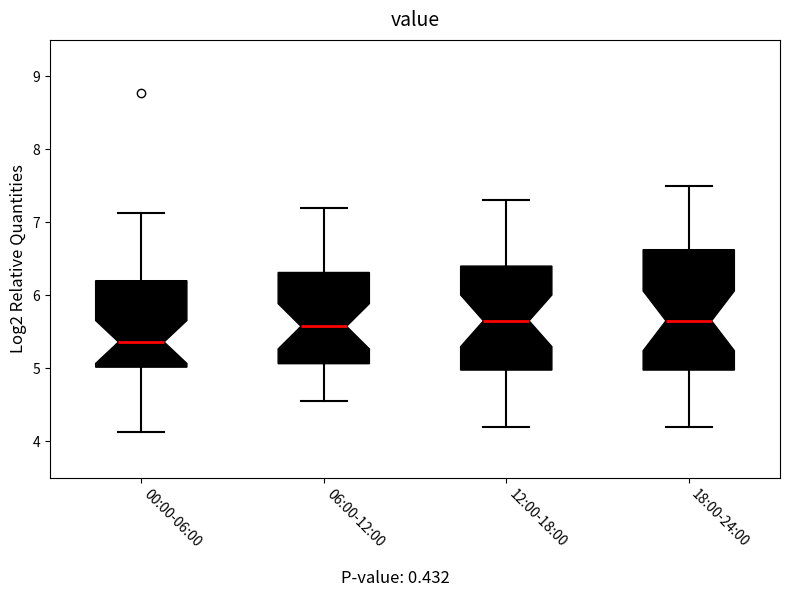

Which box is the tallest, from its lower edge to its upper edge?

18:00-24:00